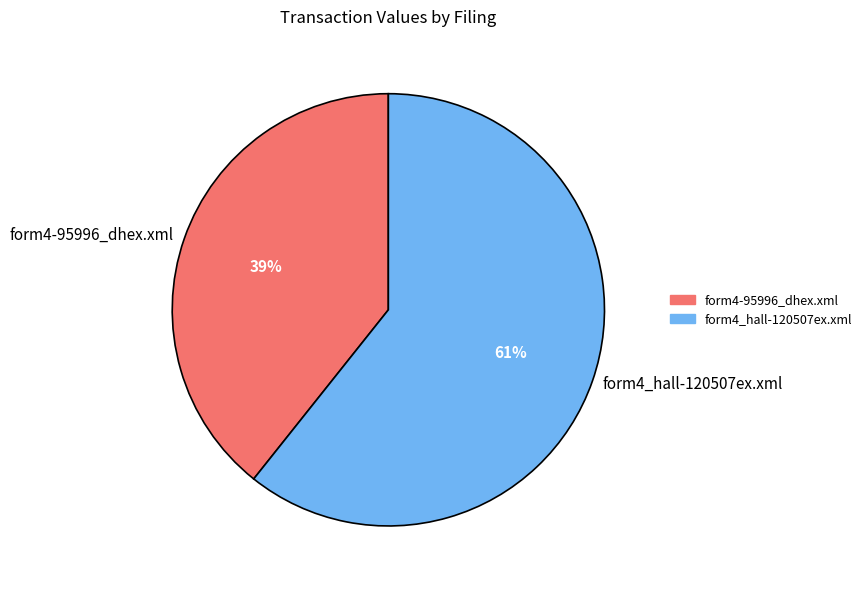

Do form4_hall-120507ex.xml and form4-95996_dhex.xml together represent more than half of the pie?

Yes